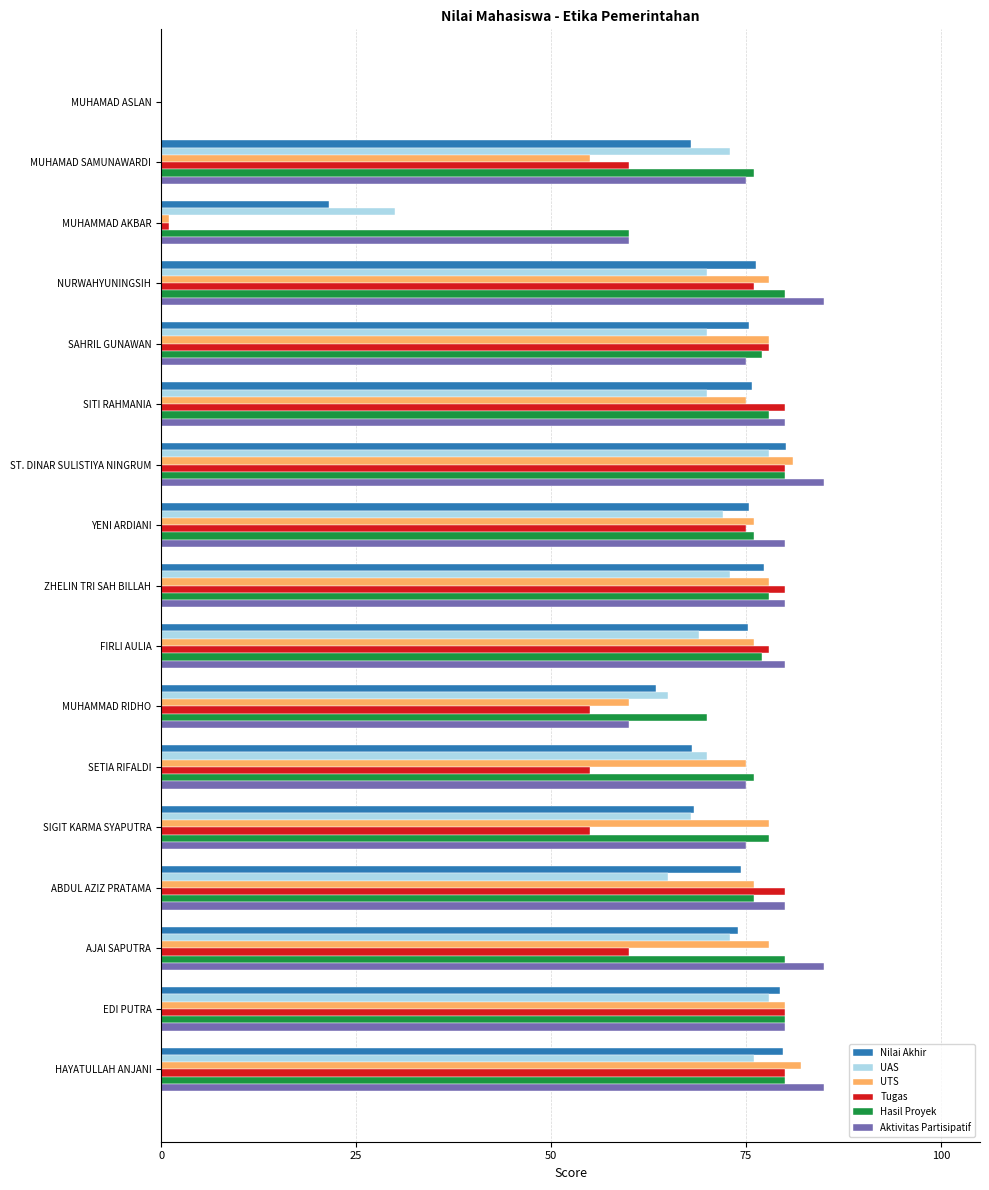

Which series has the largest total across all categories?

Aktivitas Partisipatif